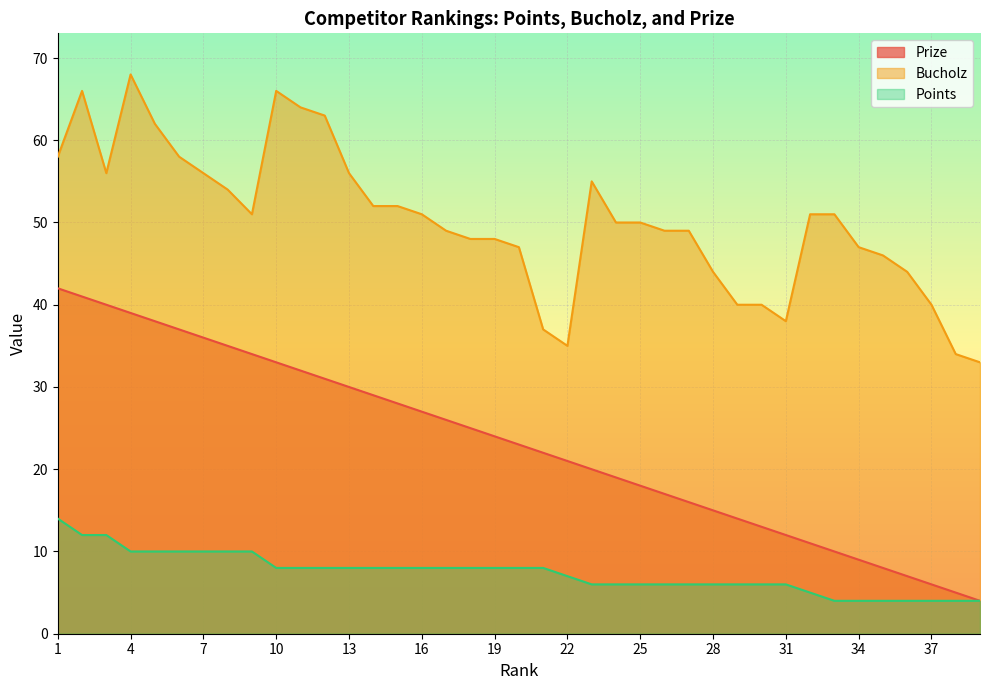

True or false: Prize and Points intersect in this chart.

False